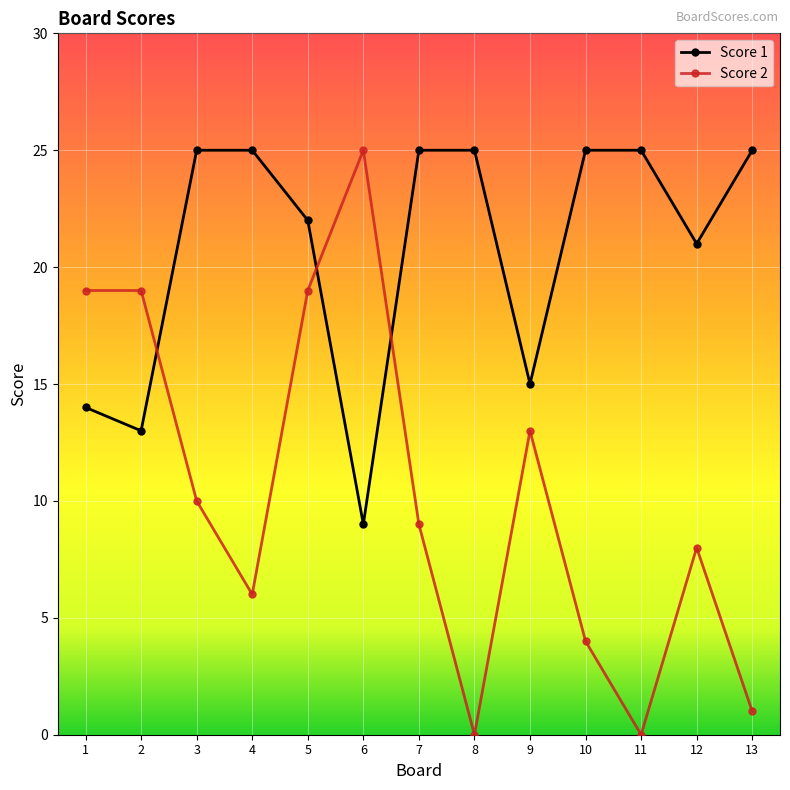

Reading left to right, transcribe all the data shown in this chart.

Score 1: 14	13	25	25	22	9	25	25	15	25	25	21	25
Score 2: 19	19	10	6	19	25	9	0	13	4	0	8	1